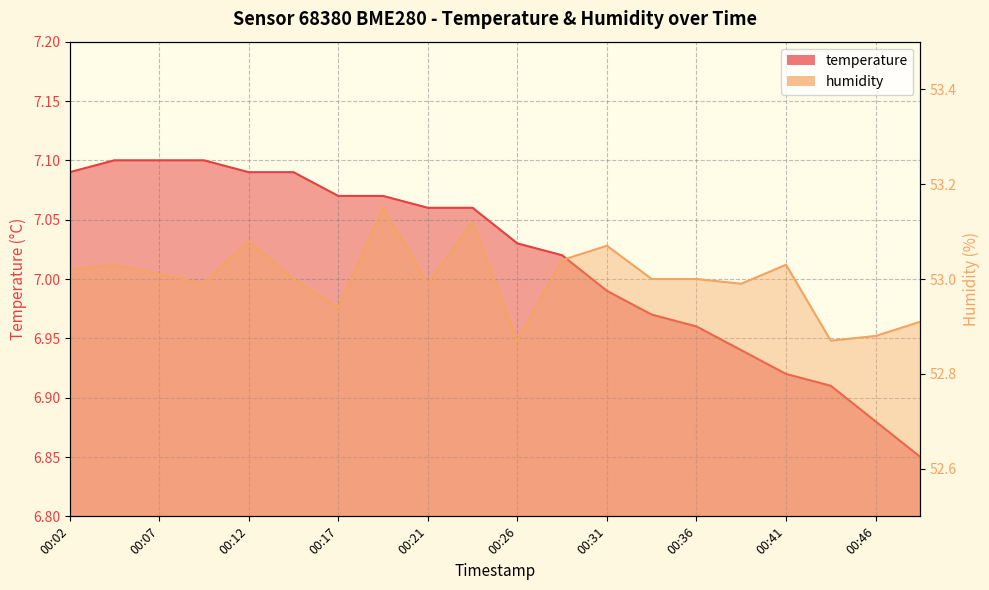

How many values in the humidity series are below 53?

8